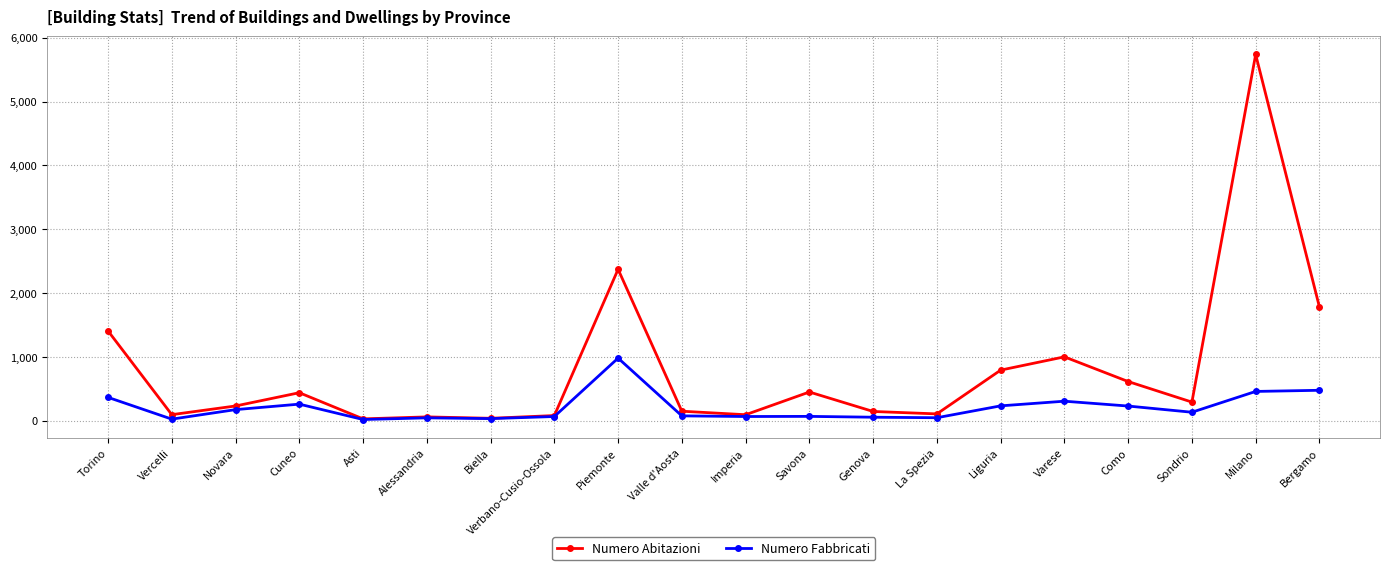

What is the maximum value shown in the chart?

5738